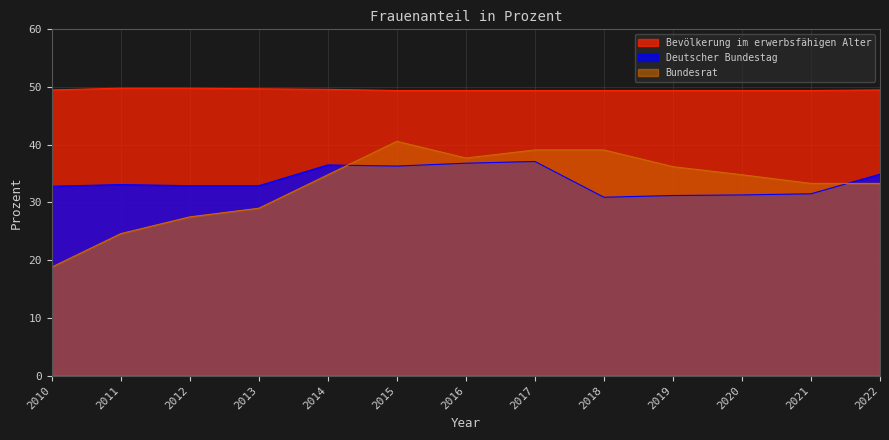

Reading right to left, what are all the values shown in this chart?

Bevölkerung im erwerbsfähigen Alter: 2022=49.5	2021=49.4	2020=49.4	2019=49.4	2018=49.4	2017=49.4	2016=49.4	2015=49.4	2014=49.6	2013=49.7	2012=49.8	2011=49.8	2010=49.5
Deutscher Bundestag: 2022=34.9	2021=31.5	2020=31.3	2019=31.2	2018=30.9	2017=37.1	2016=36.8	2015=36.3	2014=36.5	2013=32.9	2012=32.9	2011=33.1	2010=32.8
Bundesrat: 2022=33.3	2021=33.3	2020=34.8	2019=36.2	2018=39.1	2017=39.1	2016=37.7	2015=40.6	2014=34.8	2013=29.0	2012=27.5	2011=24.6	2010=18.8